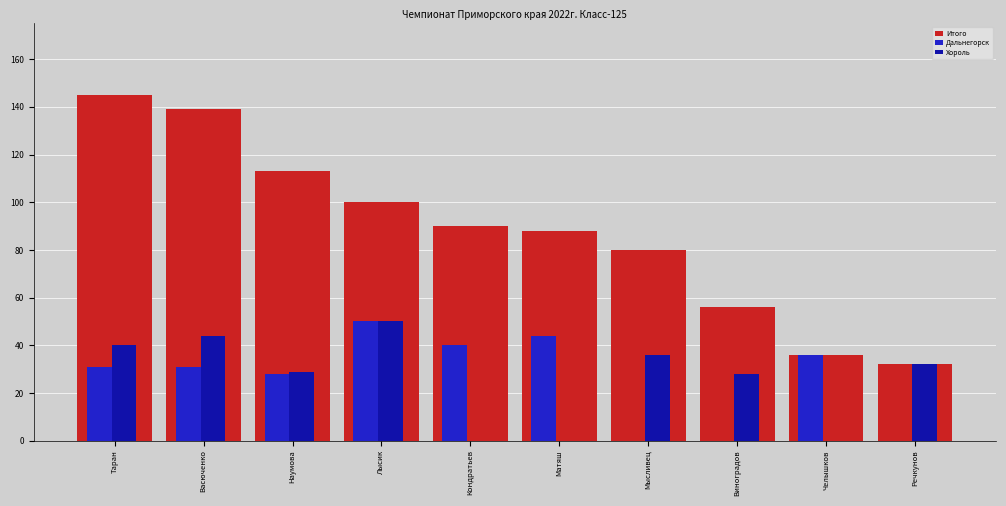

What are all the series names shown in the legend?

Итого, Дальнегорск, Хороль